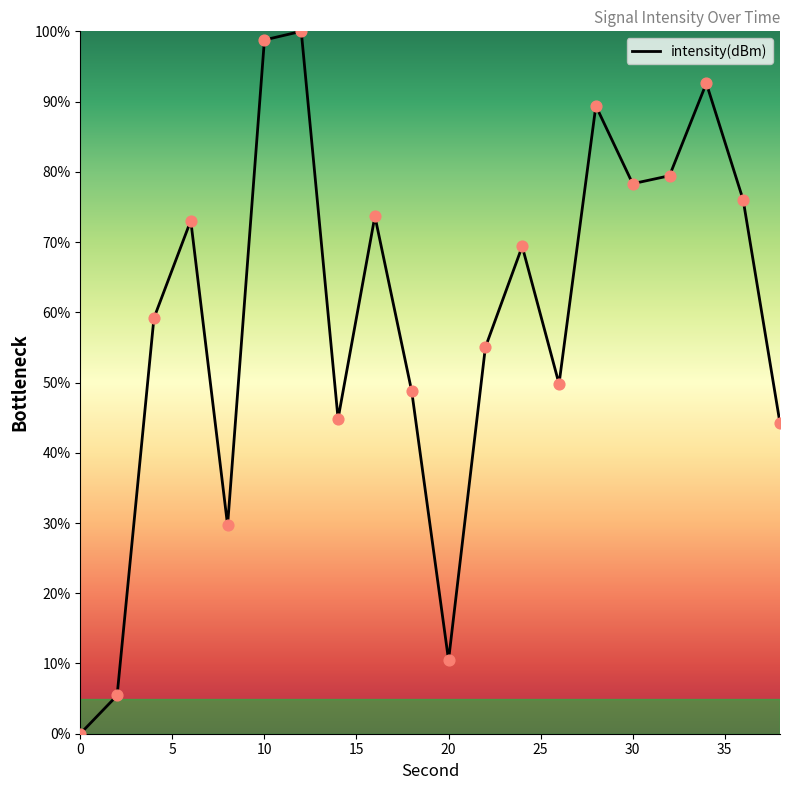

What is the difference between the maximum and minimum values?

100.0